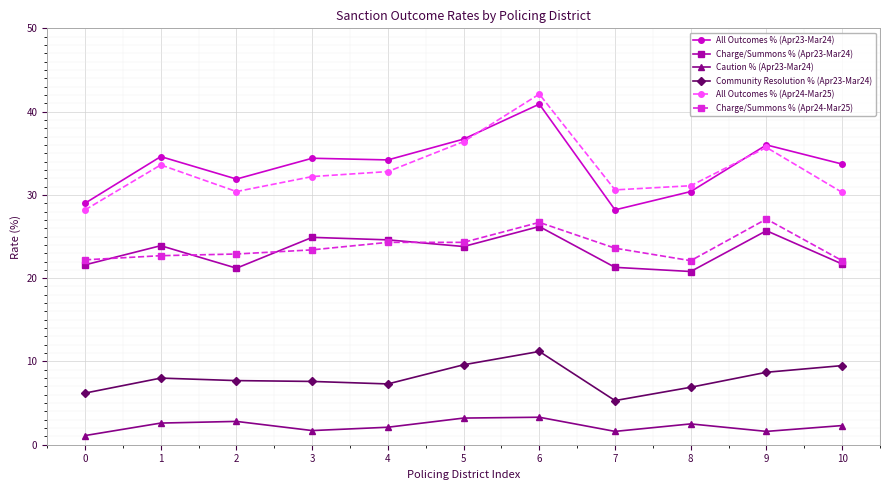

At which category is the sum across all series the highest?

6